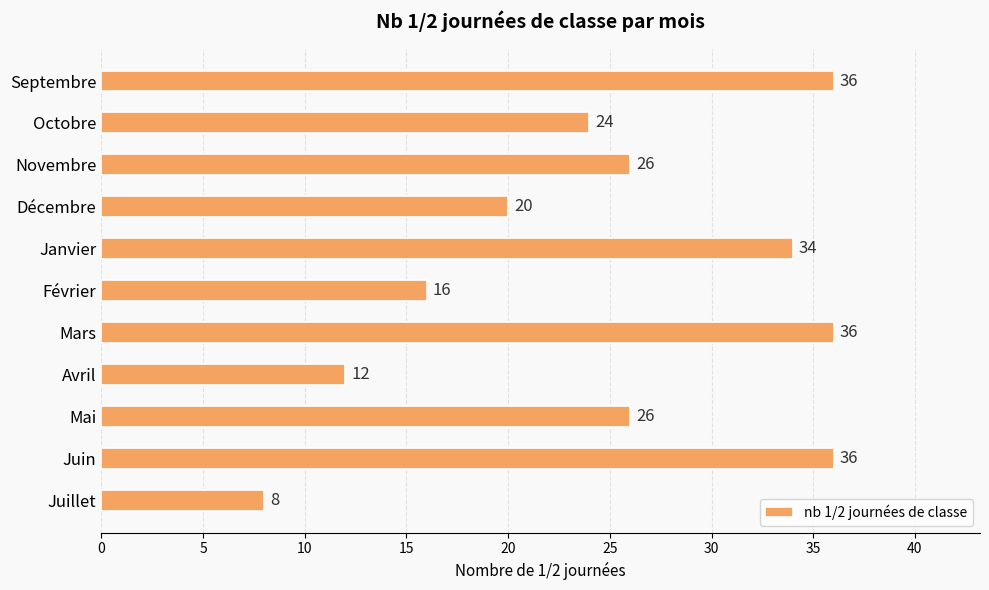

Reading top to bottom, transcribe all the data shown in this chart.

36	24	26	20	34	16	36	12	26	36	8